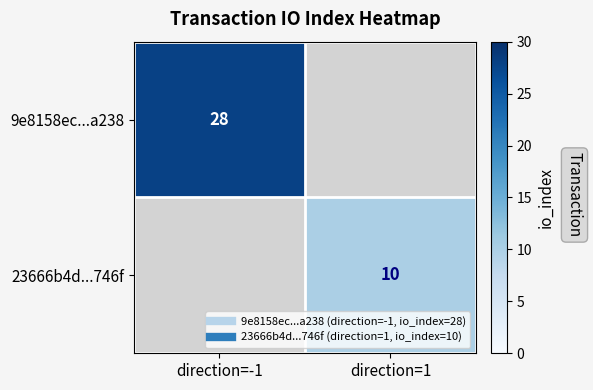

Where is 9e8158ec...a238 nearest to the value 28?

direction=-1